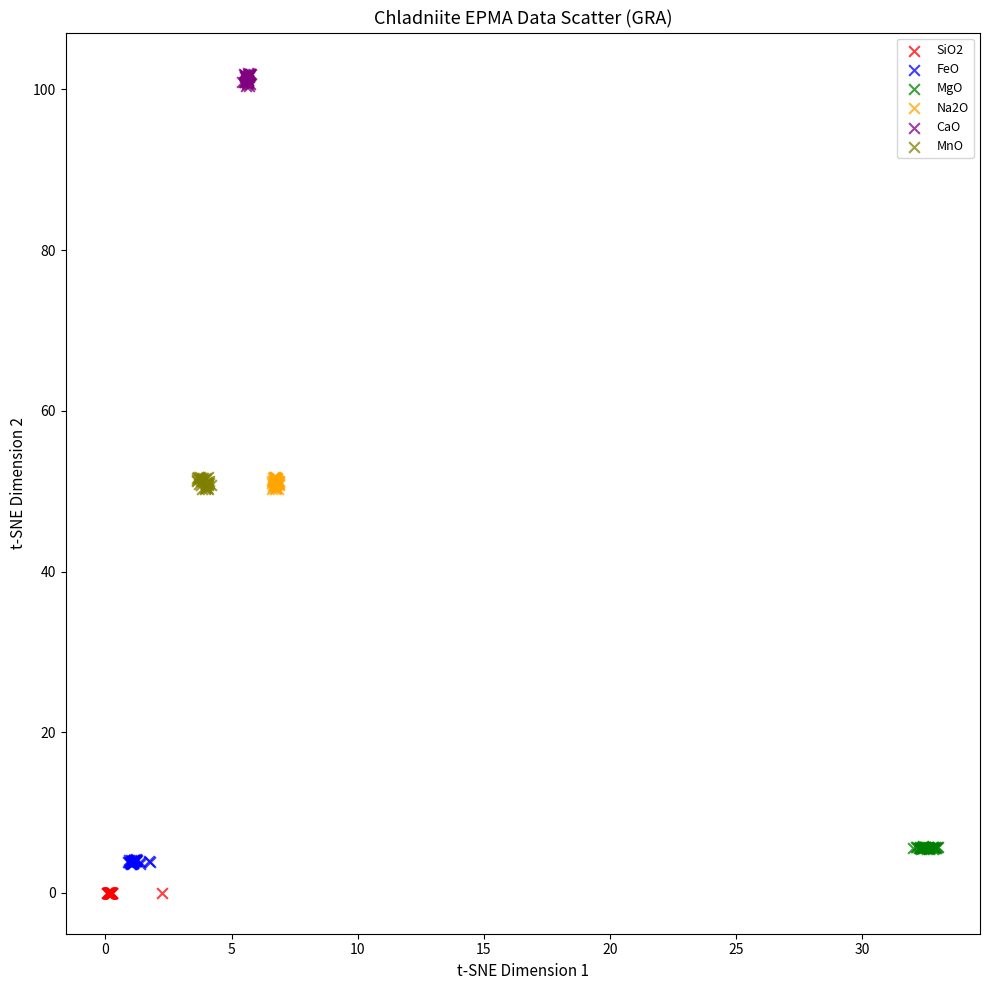

Which series reaches the maximum Y coordinate?

CaO